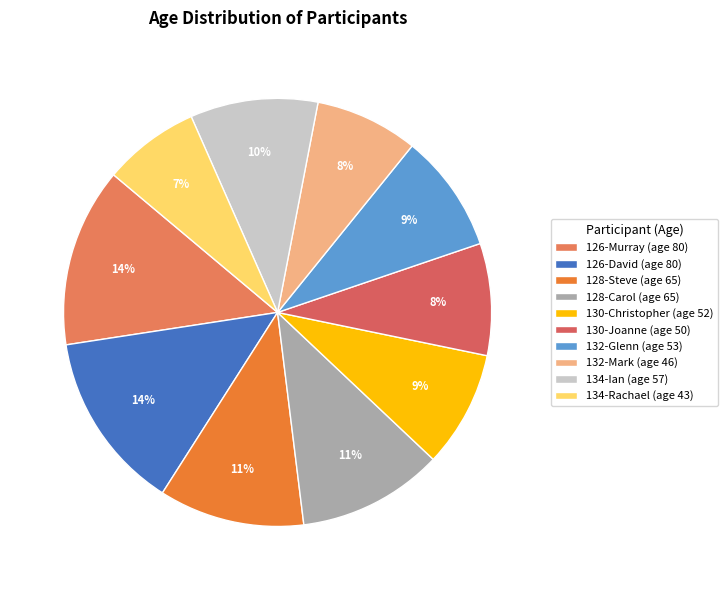

Which slice is the largest?

126-Murray